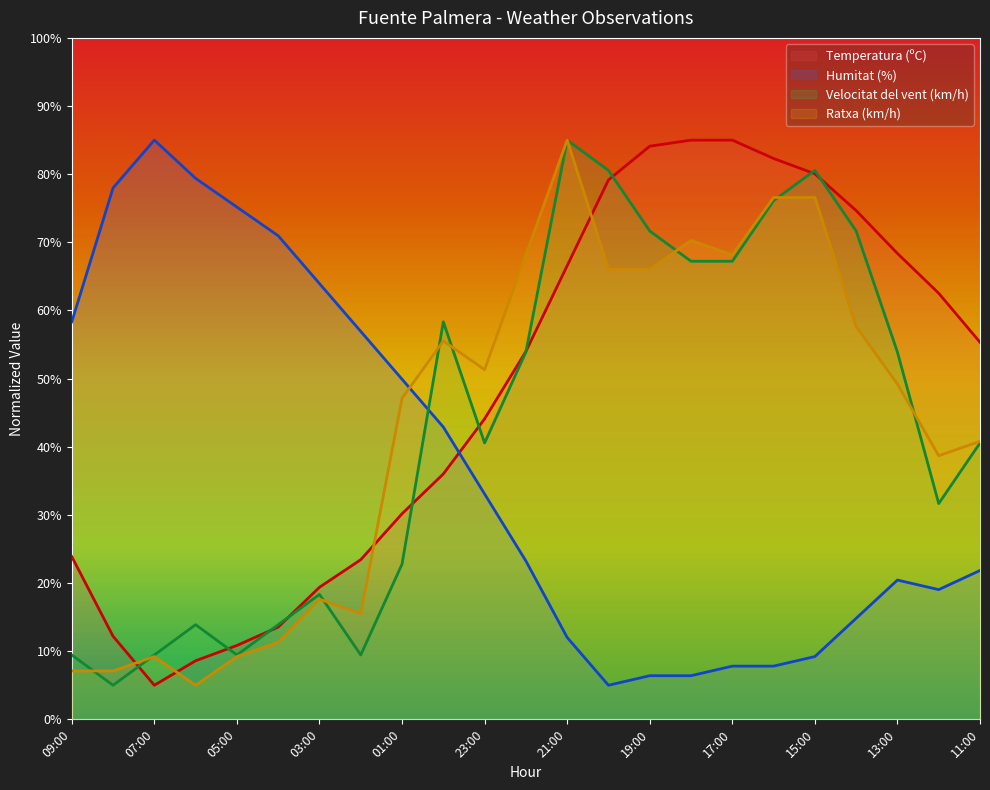

What is the maximum value shown in the chart?

85.0